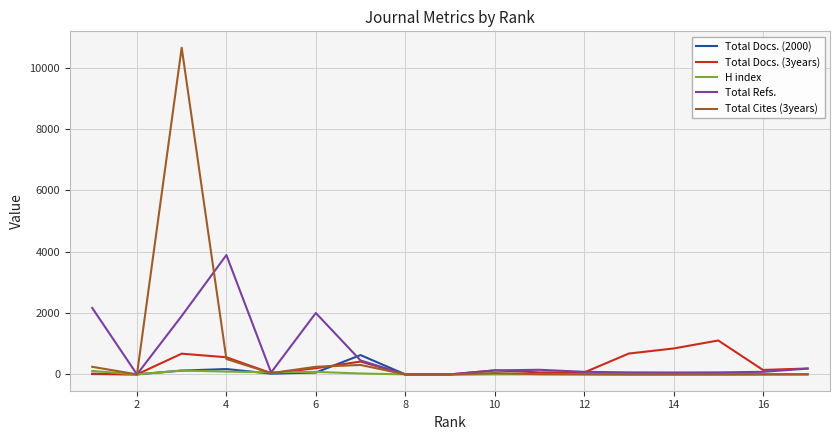

Which series has the largest range (max minus min)?

Total Cites (3years)